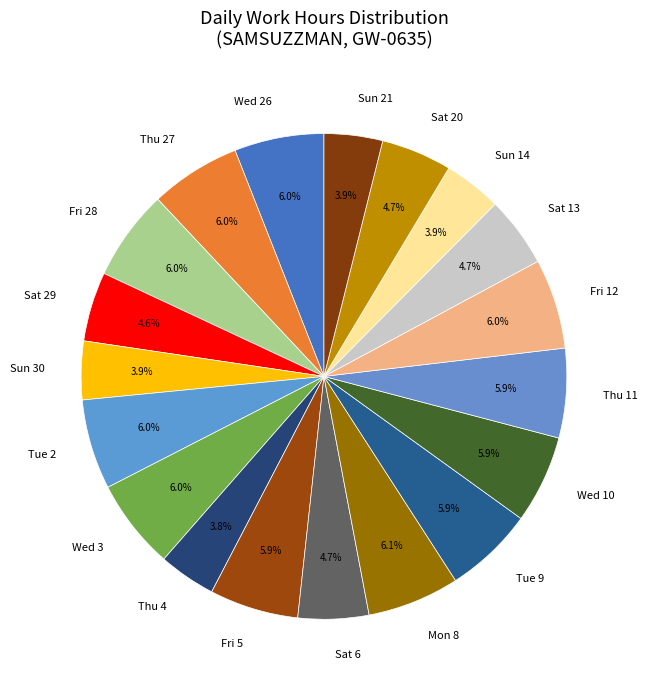

Approximately how many times larger is the value at Wed 26 compared to Thu 11?

1.0